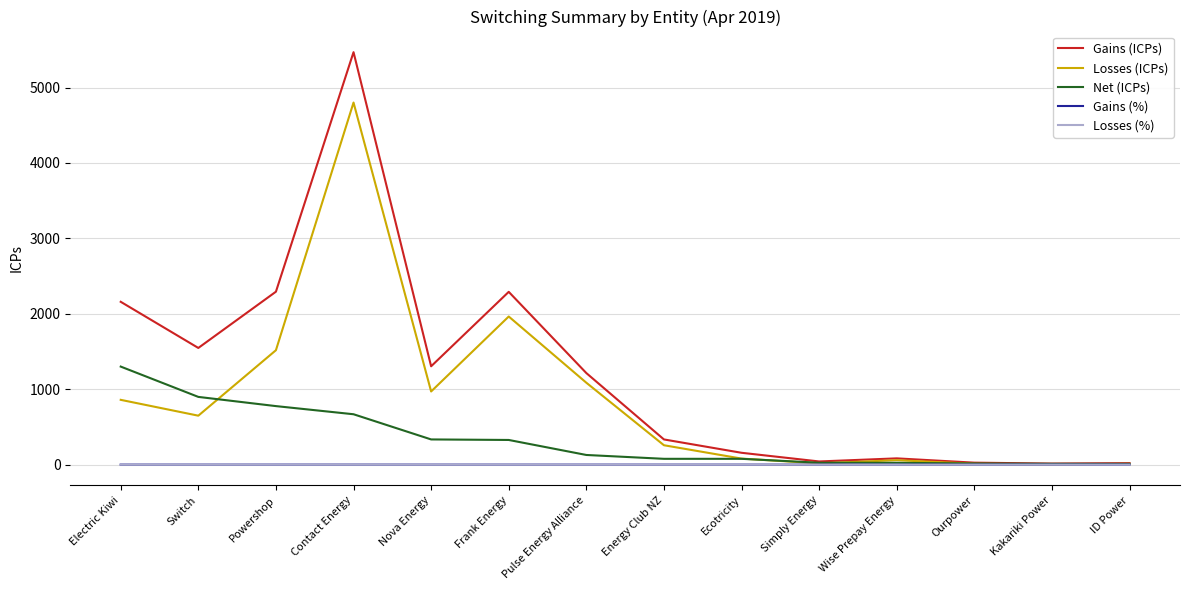

What is the difference between the Gains (ICPs) values at Simply Energy and Wise Prepay Energy?

41.0